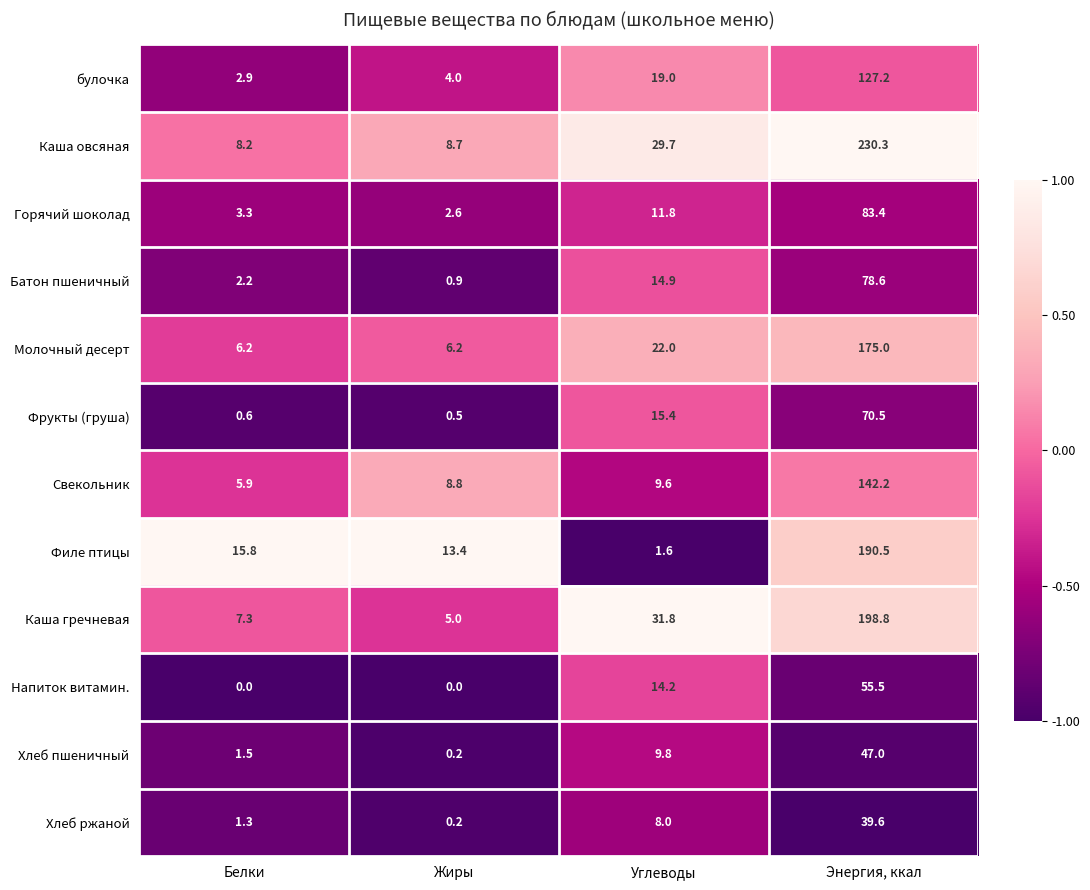

True or false: Хлеб ржаной has a value of 39.6 at Энергия, ккал.

True